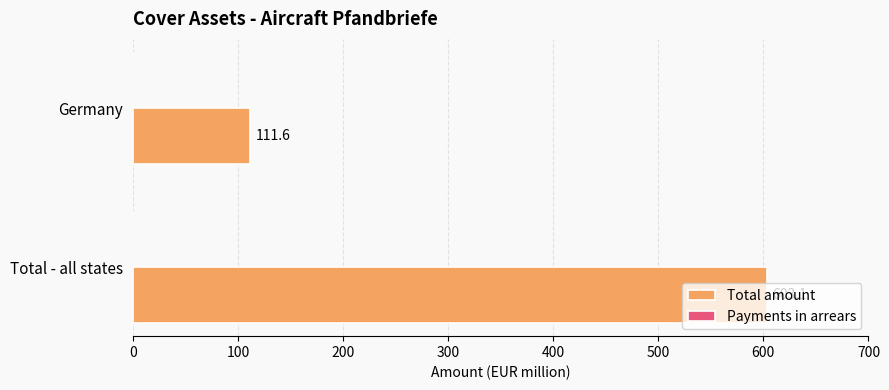

List the labels in order of value, largest first.

Total - all states, Germany